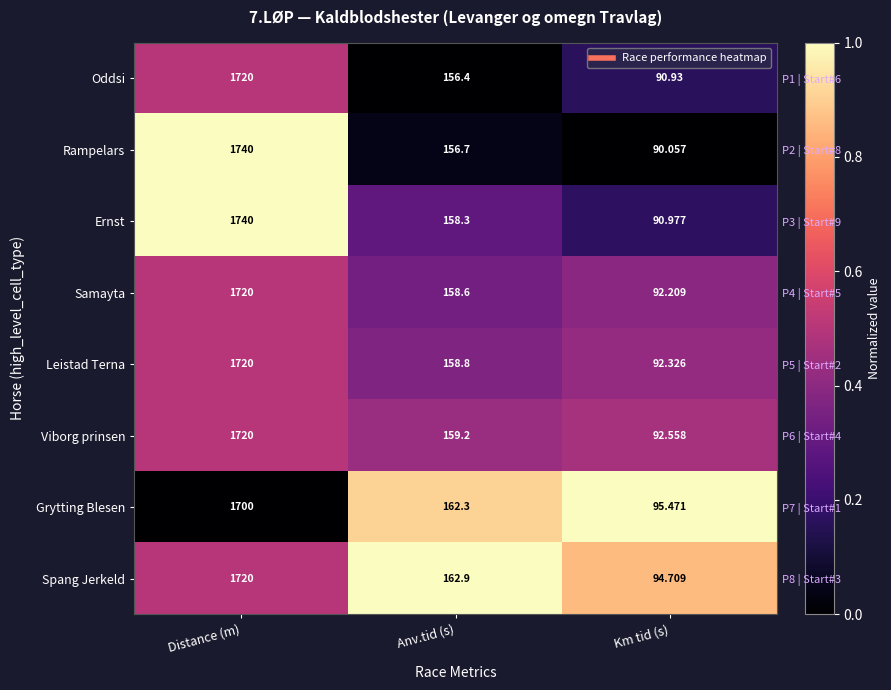

Which has a higher value, Distance (m) or Km tid (s)?

Distance (m)